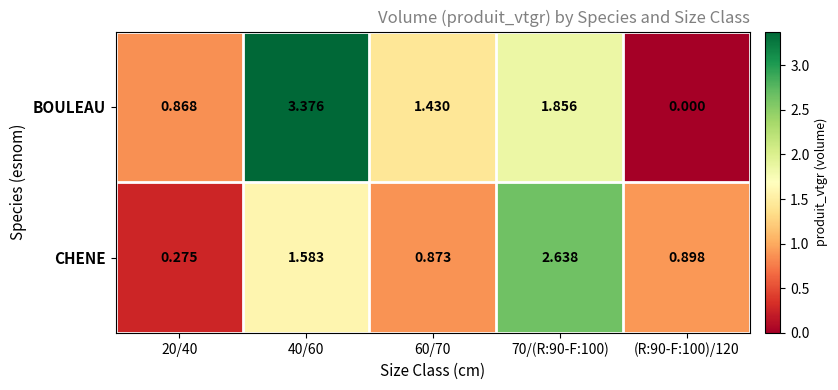

Count the number of categories in the chart.

5